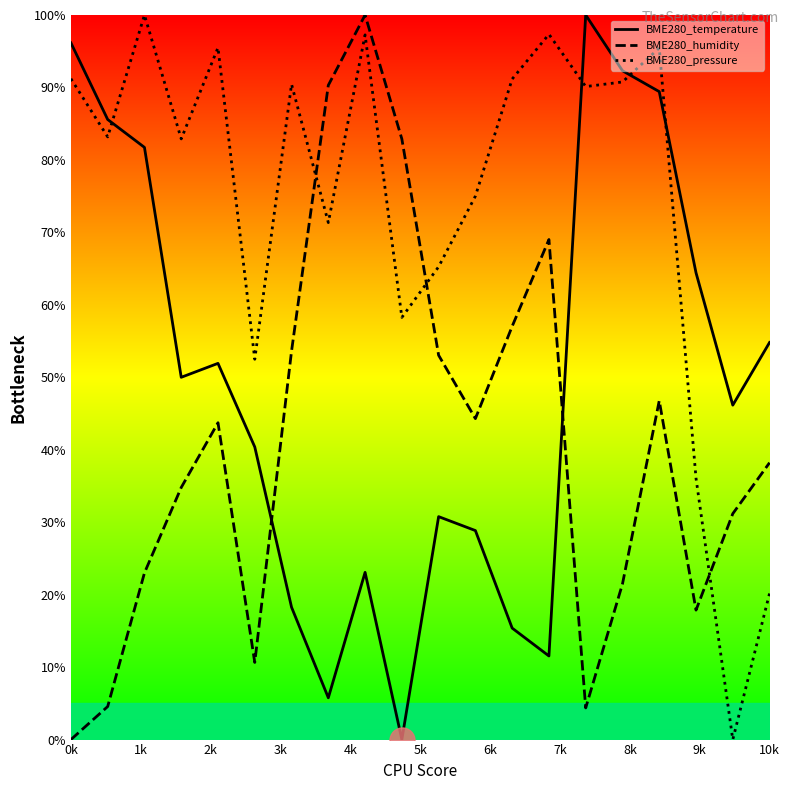

The BME280_humidity series shows 0.0 at 0k. True or false?

True